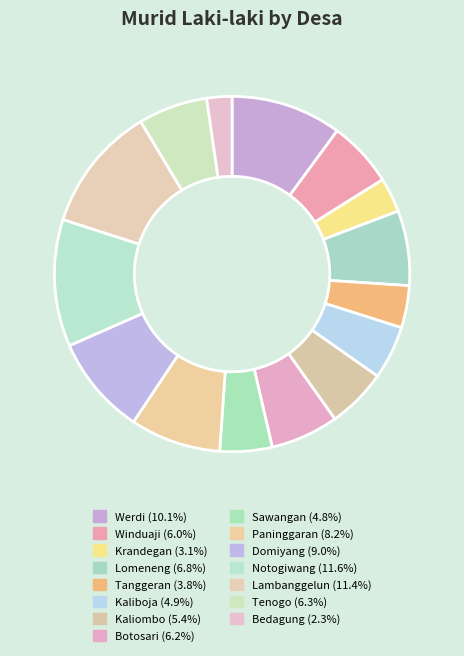

Is there any slice that represents more than half of the pie?

No